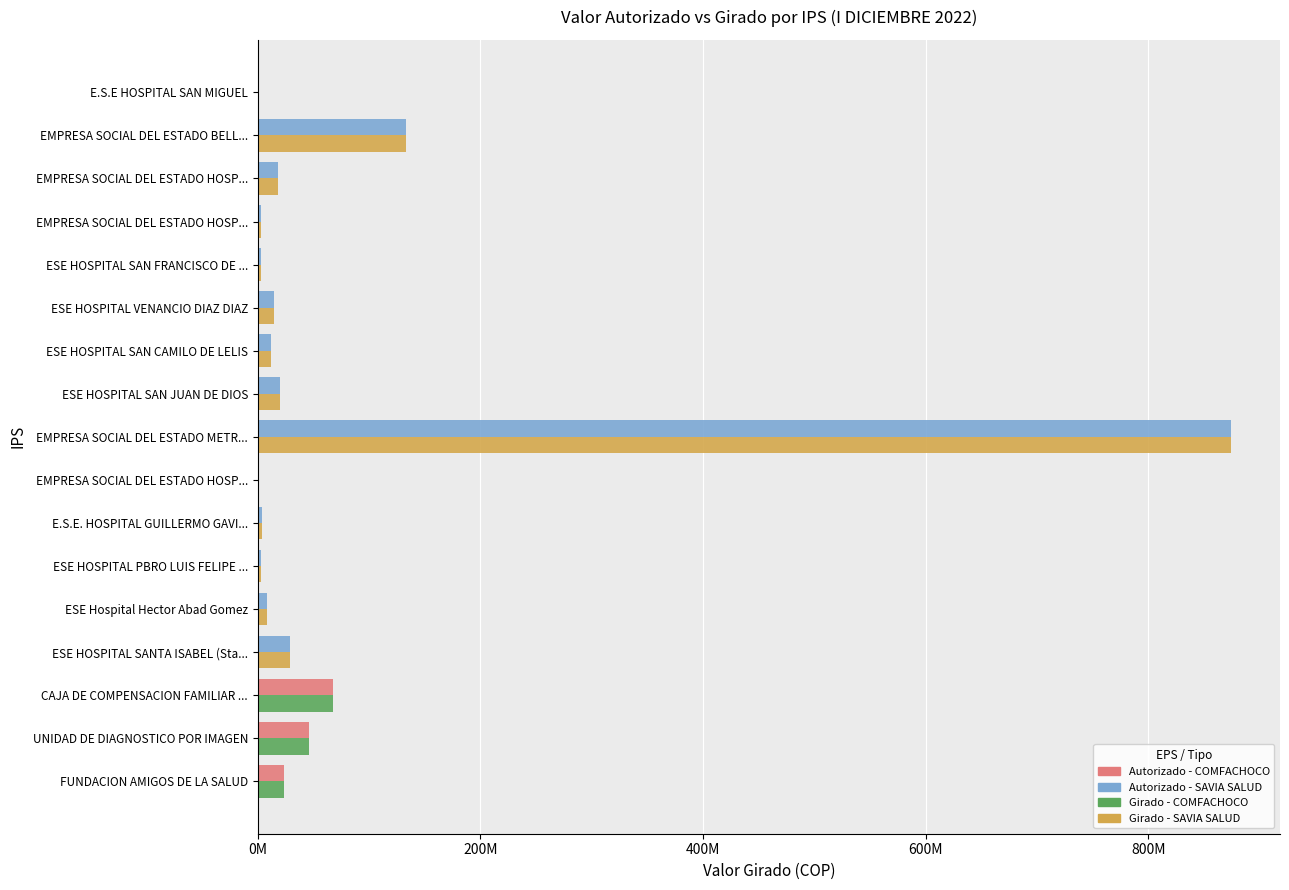

The value of Valor Autorizado at EMPRESA SOCIAL DEL ESTADO HOSP... is 2913404. True or false?

True